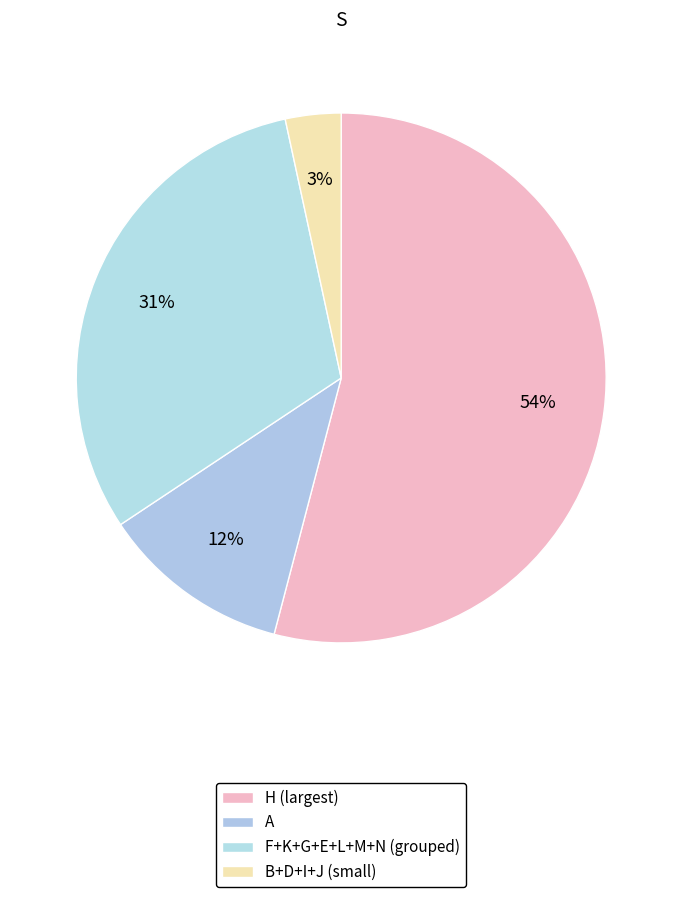

Does any single category account for the majority?

Yes